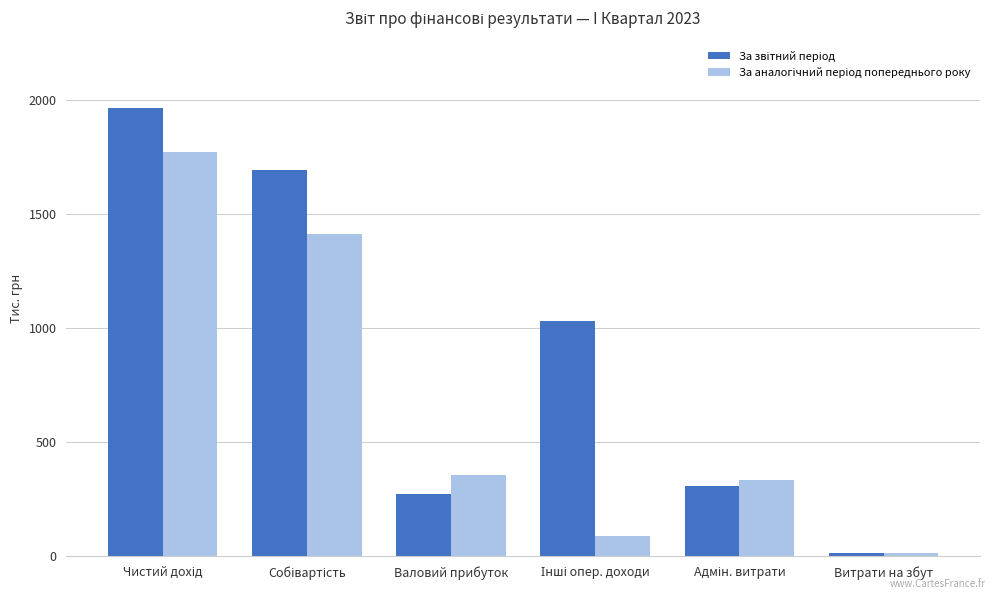

Are the bars grouped side by side (vs. stacked)?

Yes